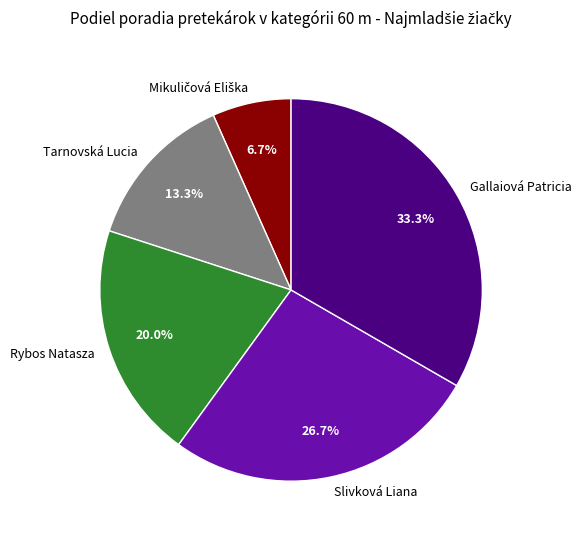

To the nearest percent, what portion does Gallaiová Patricia represent?

33%